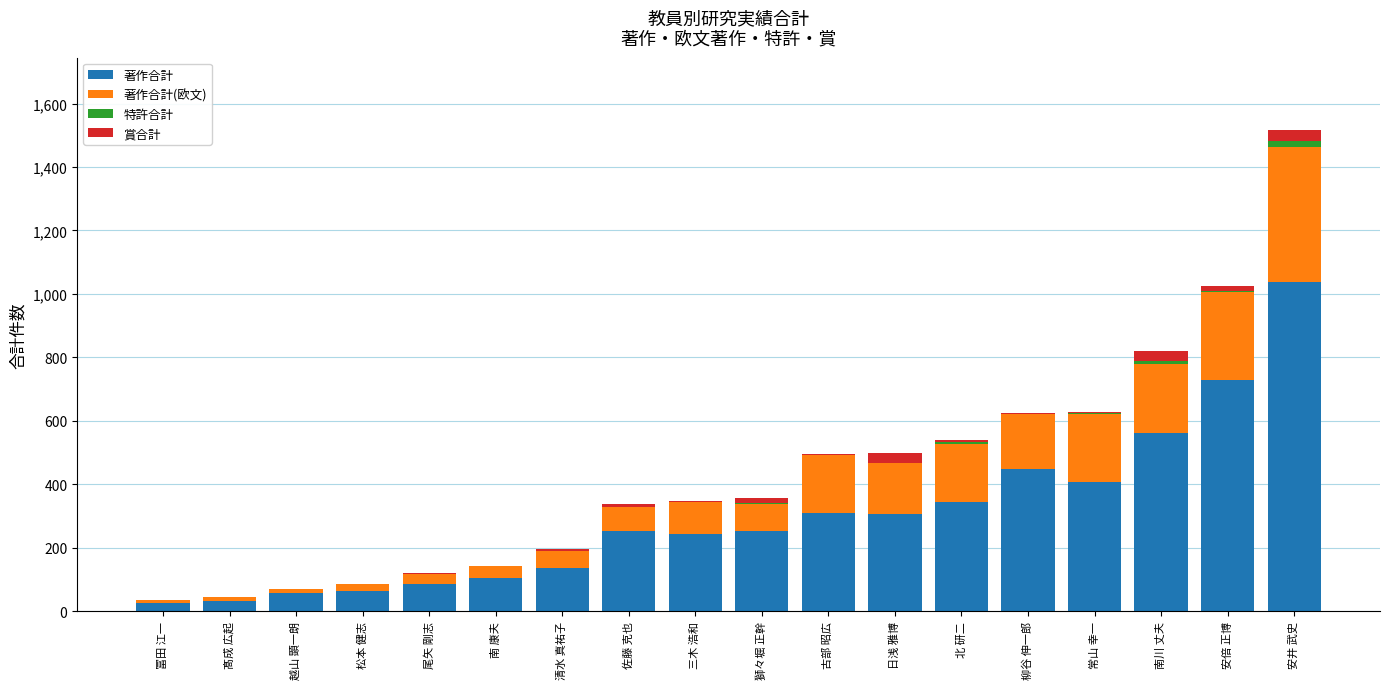

What is the total value across all series at 柳谷 伸一郎?

626